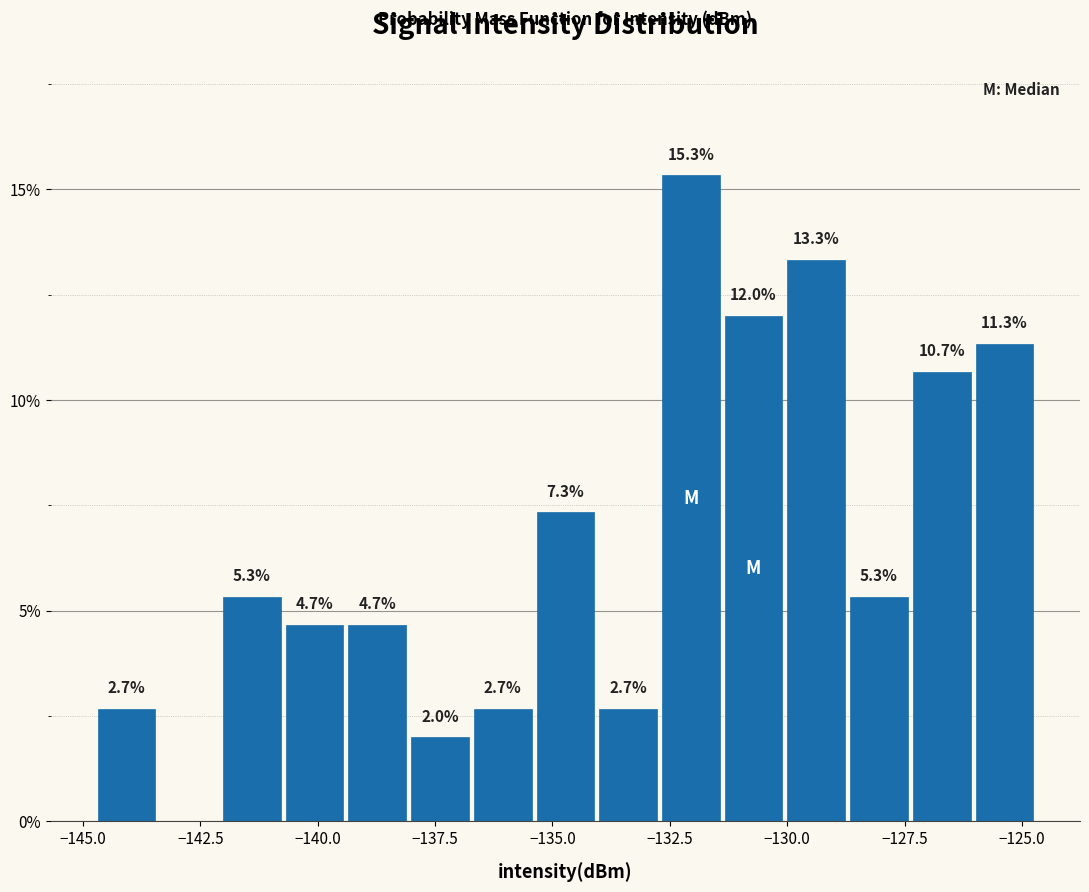

Read against the x-axis, roughly where is the centre of the tallest bar?

-132.0